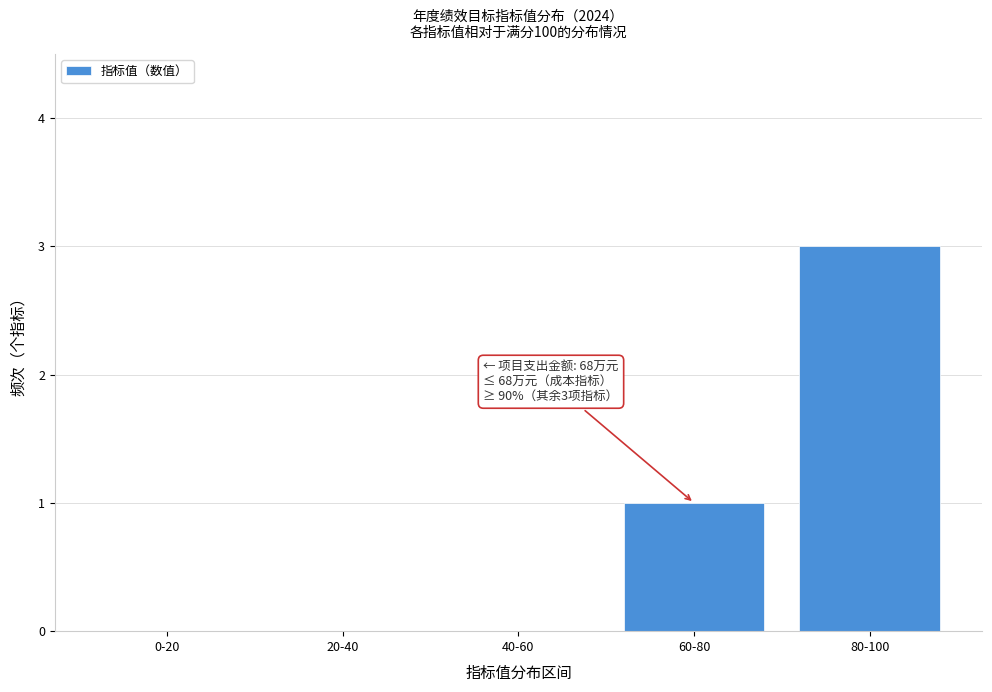

Reading right to left, list all the values displayed in this chart.

80-100=3	60-80=1	40-60=0	20-40=0	0-20=0